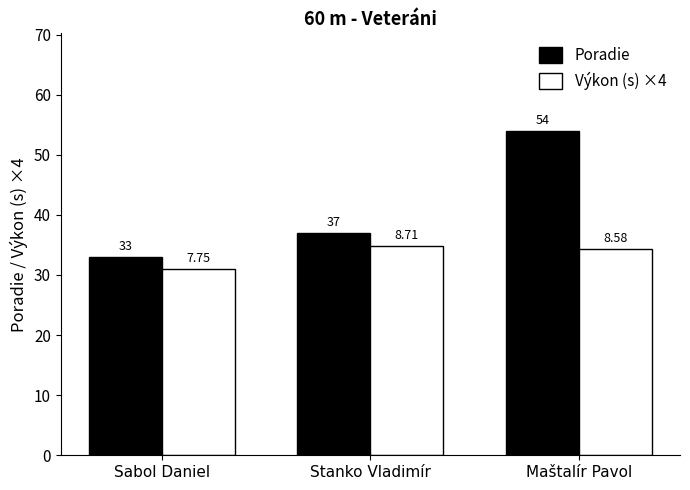

What position from the right is Stanko Vladimír?

2